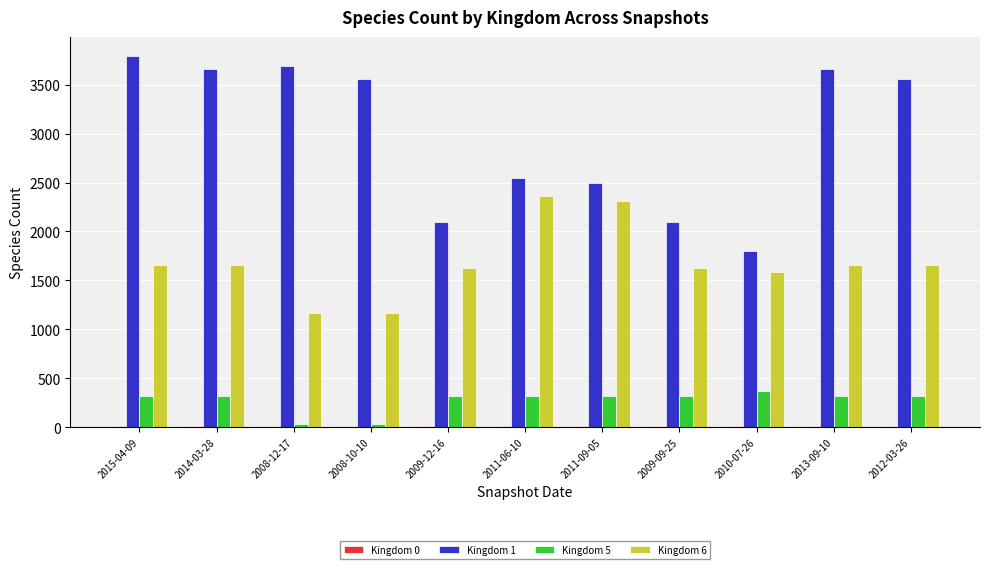

The value of Kingdom 1 at 2011-09-05 is 1258. True or false?

False